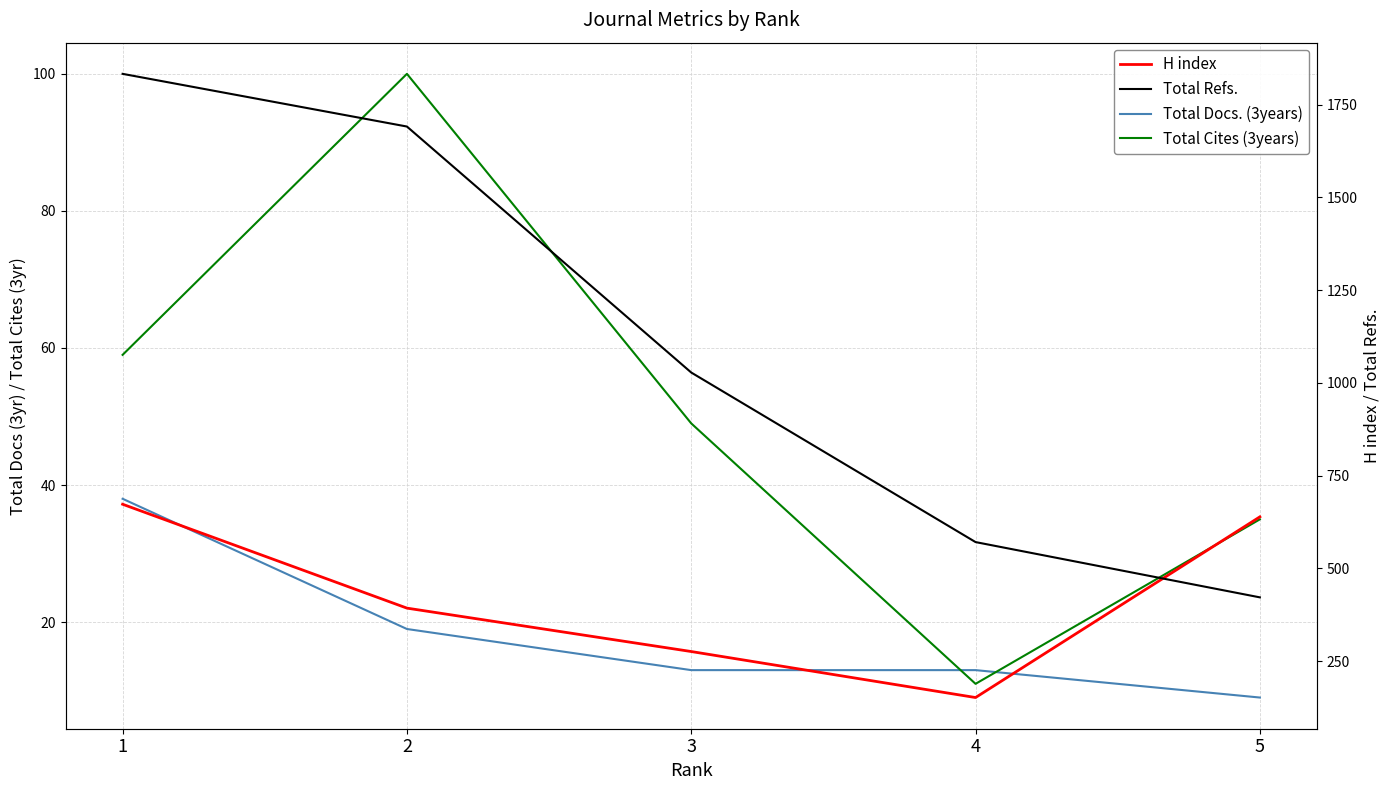

What is the spread (max minus min) of values at 2?

1672